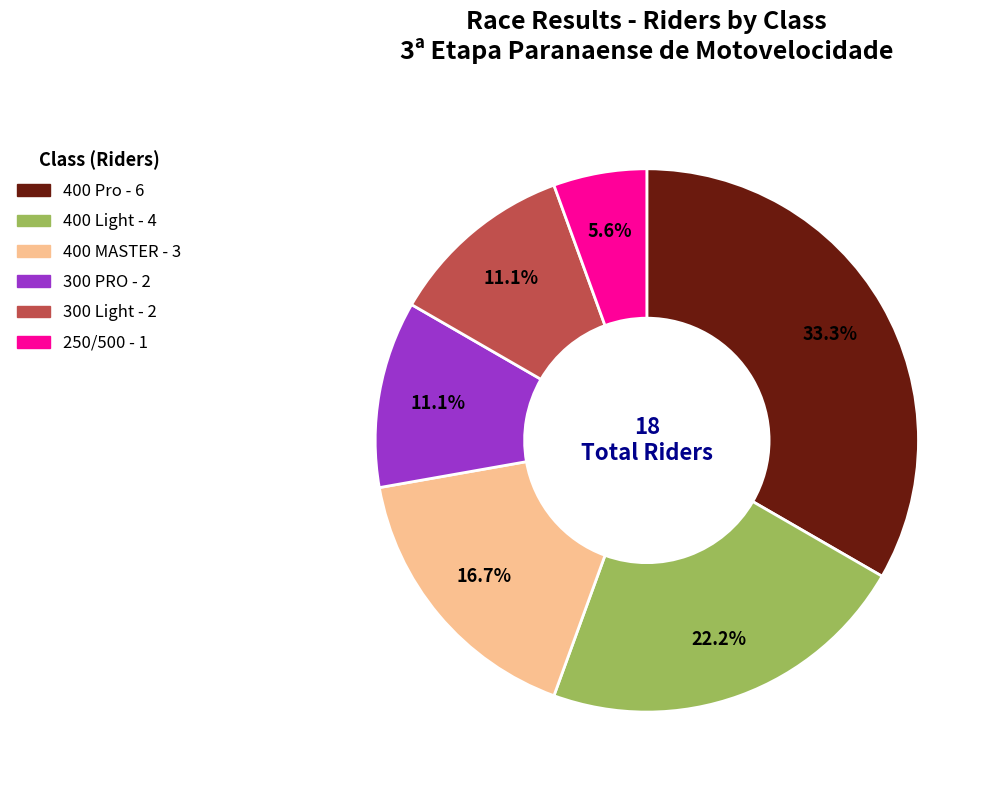

Count the number of slices in the pie.

6